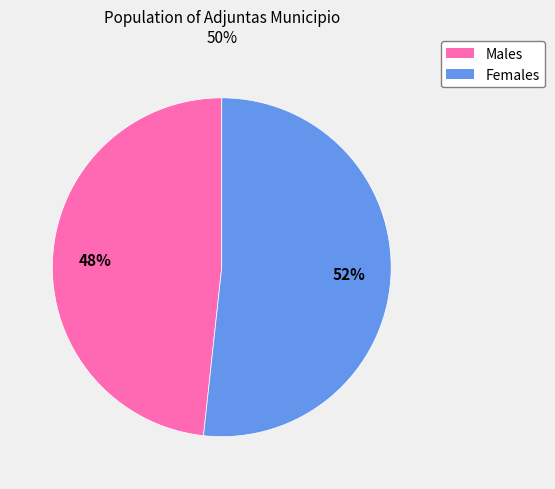

Is there a majority slice in this chart?

Yes